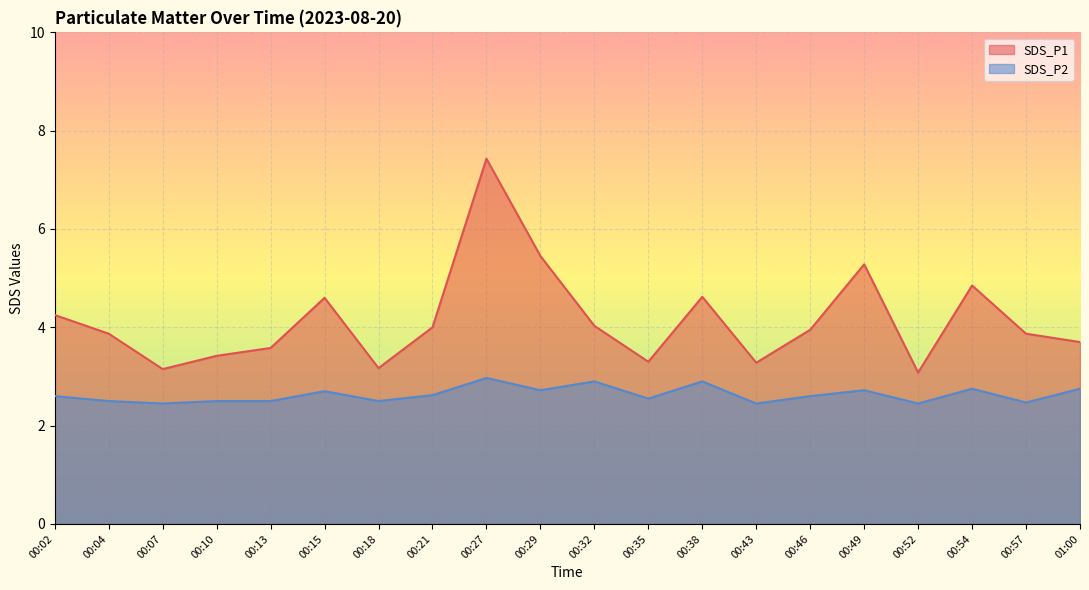

At how many categories does at least one series exceed 4?

8